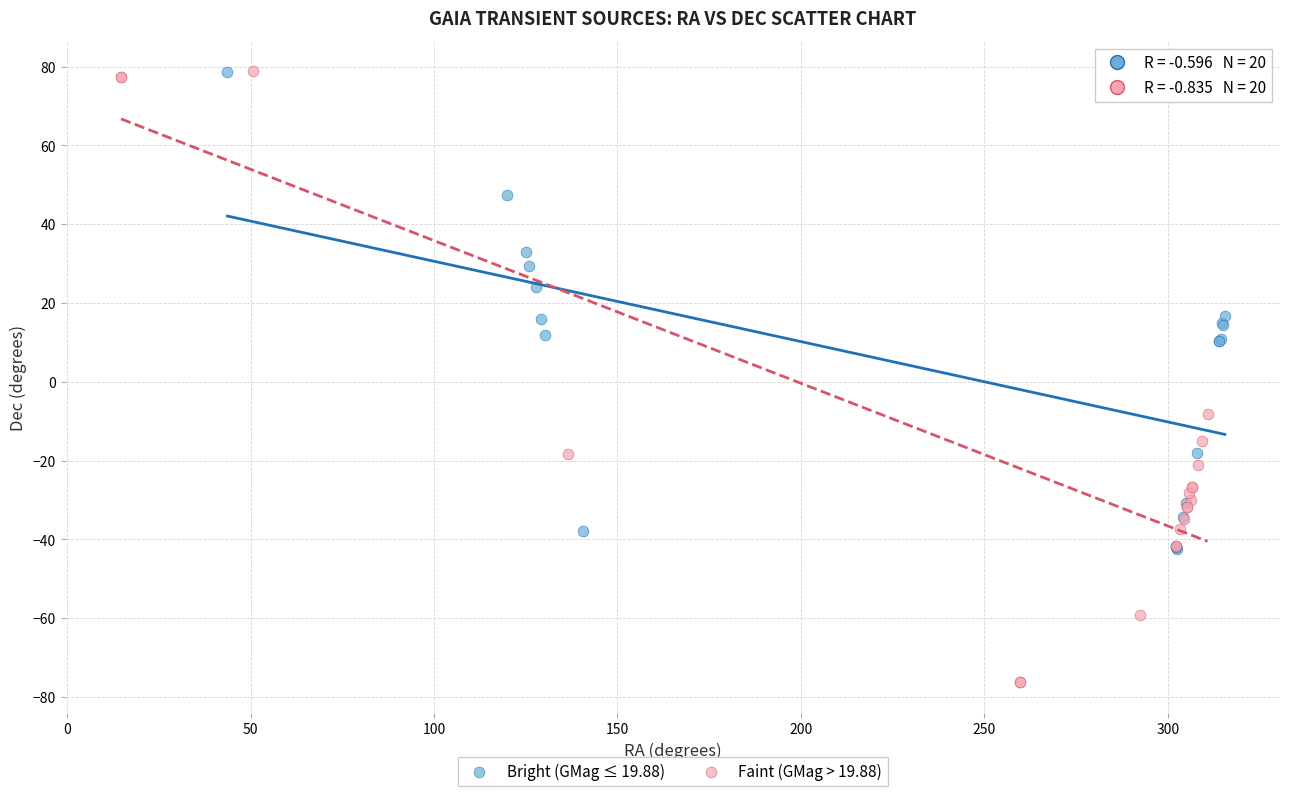

Which series contains the lowest Y value?

Faint (GMag > 19.88)